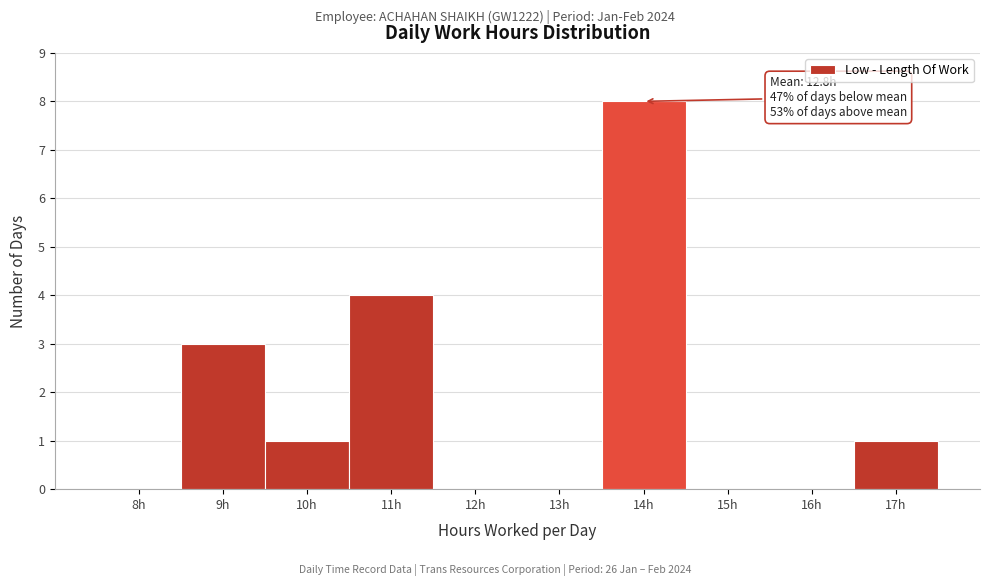

Reading left to right, what are all the values shown in this chart?

8h=0	9h=3	10h=1	11h=4	12h=0	13h=0	14h=8	15h=0	16h=0	17h=1